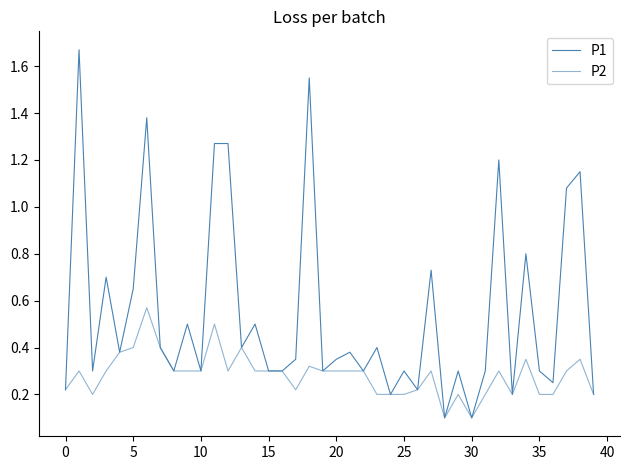

True or false: P2 and P1 intersect in this chart.

False